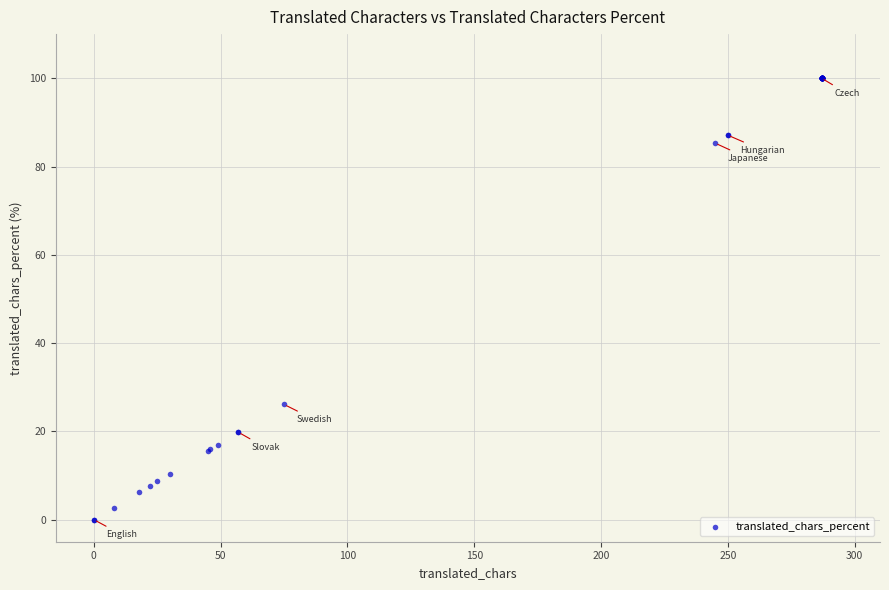

What Y value in the scatter plot is closest to 50?

26.1